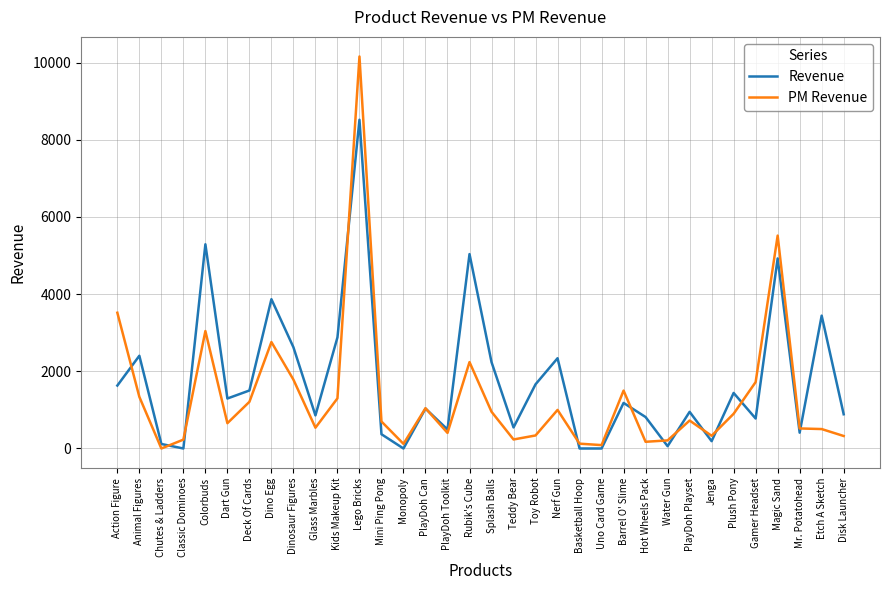

What are all the series names shown in the legend?

Revenue, PM Revenue